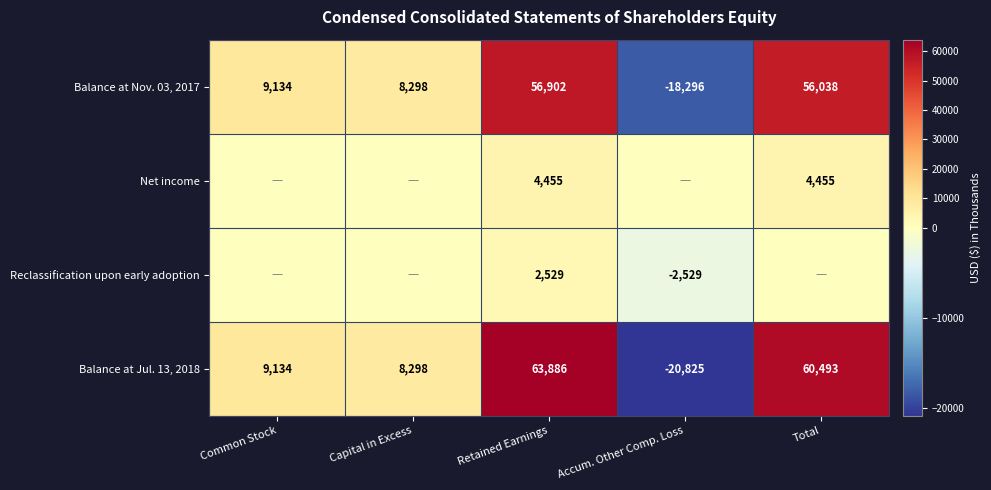

Rank the categories by Balance at Nov. 03, 2017 value from lowest to highest.

Accum. Other Comp. Loss, Capital in Excess, Common Stock, Total, Retained Earnings